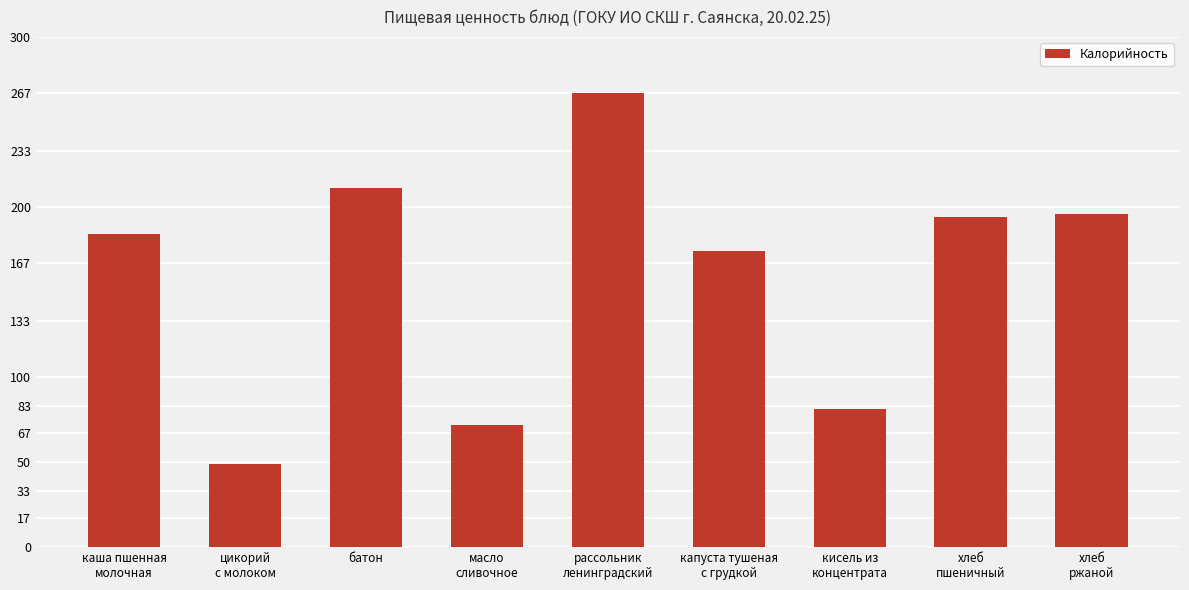

True or false: the data shows 72 at масло
сливочное.

True